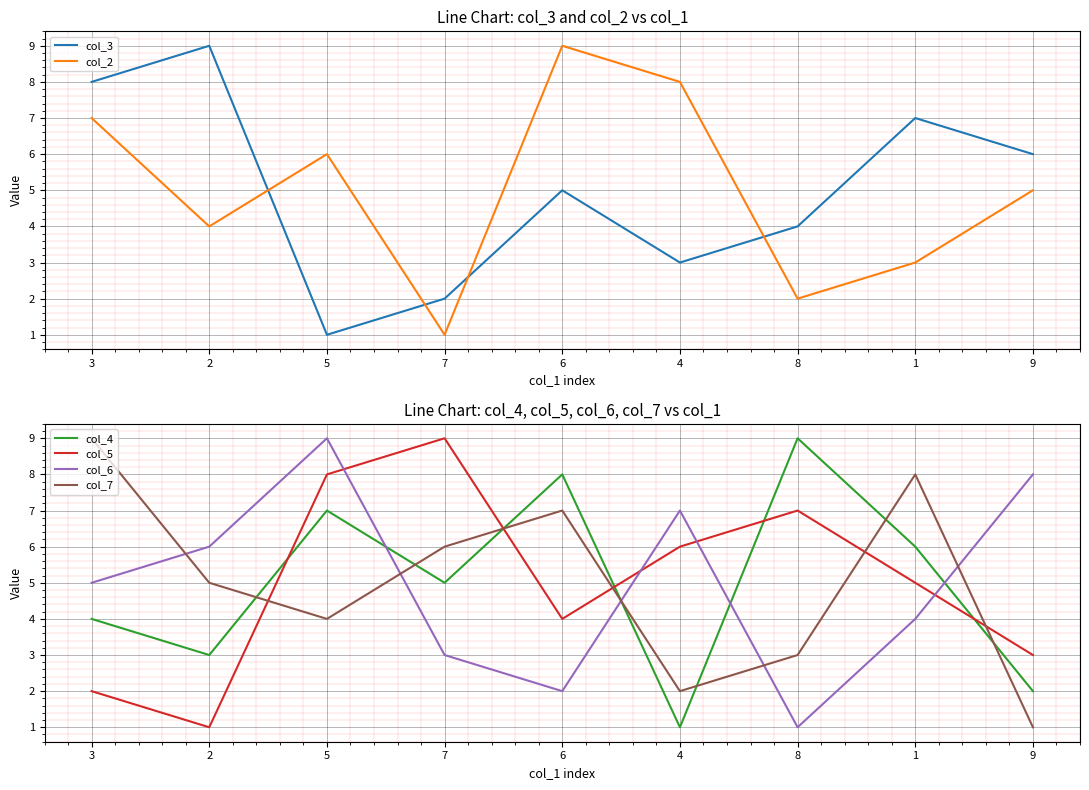

What is the maximum value for col_4?

9